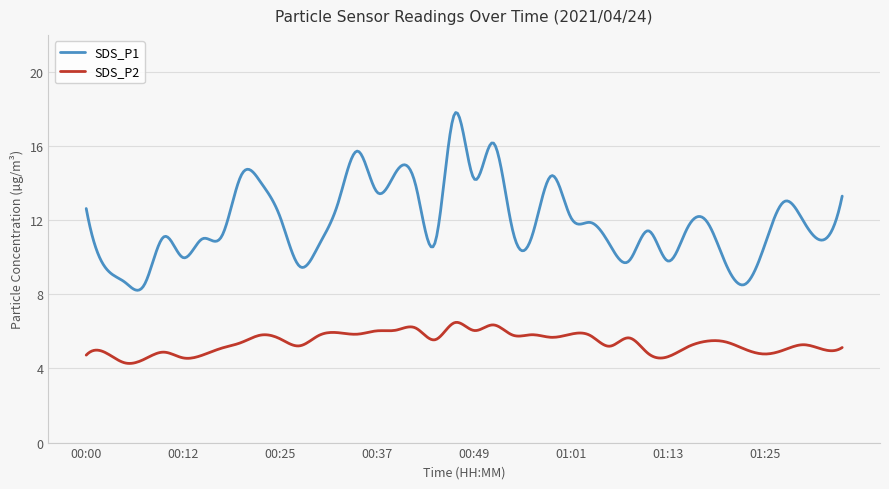

True or false: SDS_P2 and SDS_P1 cross at least once.

False